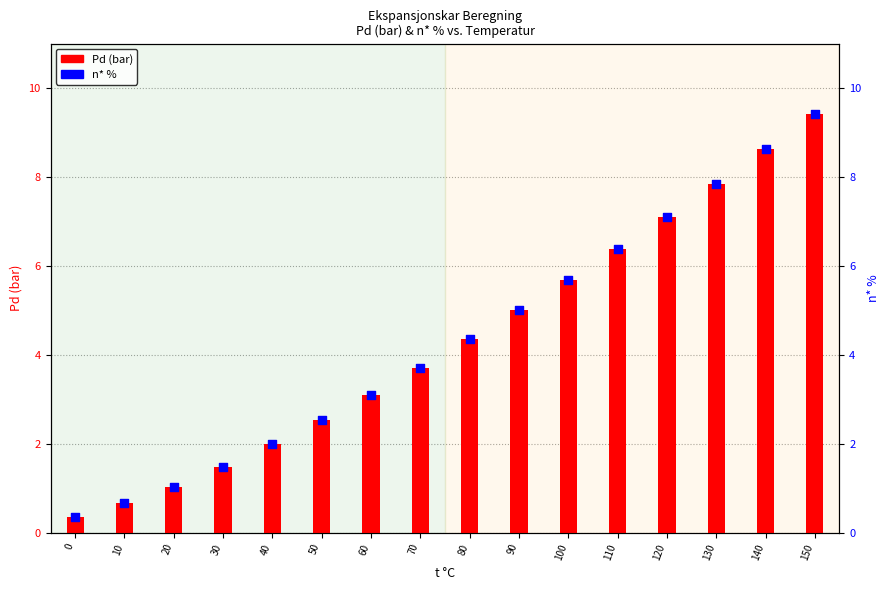

At which category is the sum across all series the highest?

150